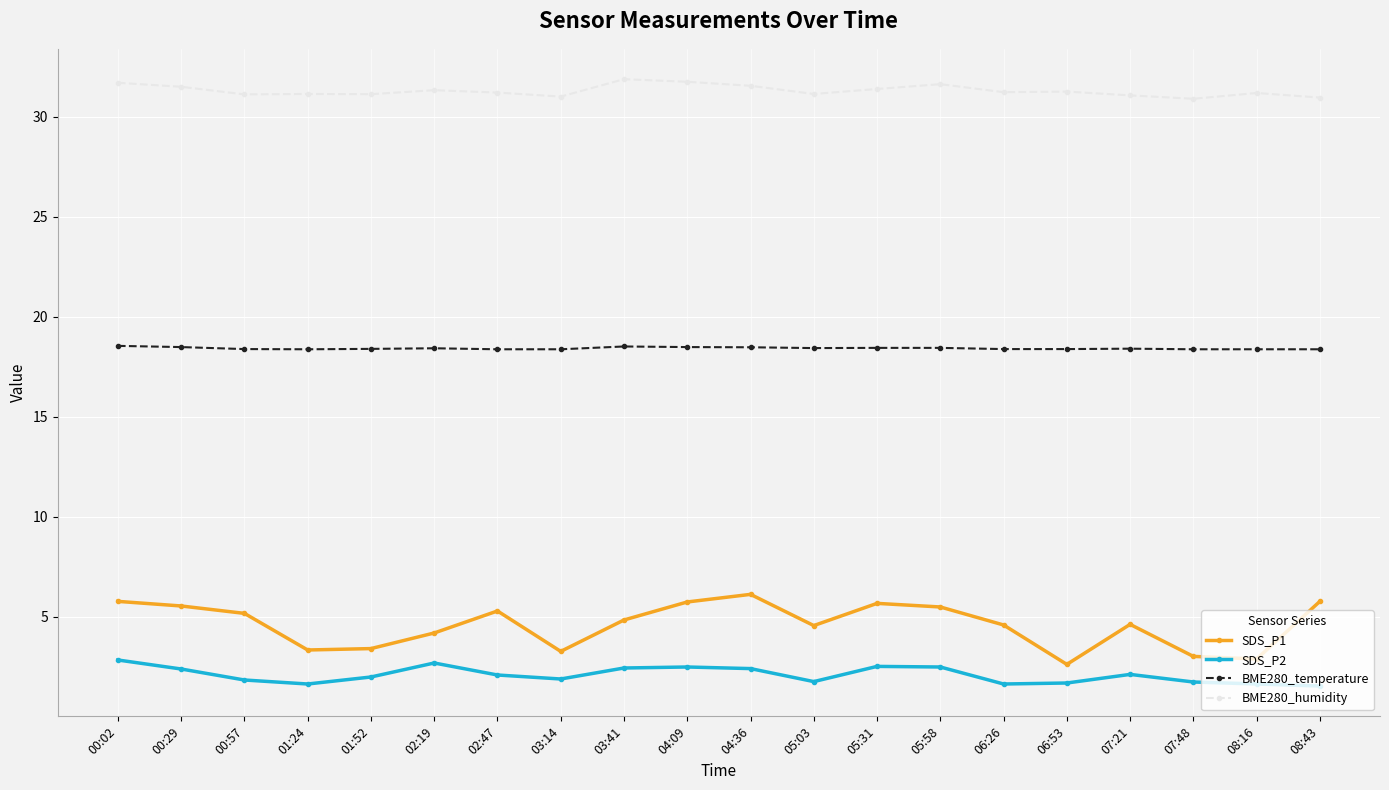

True or false: SDS_P2 and BME280_temperature intersect in this chart.

False